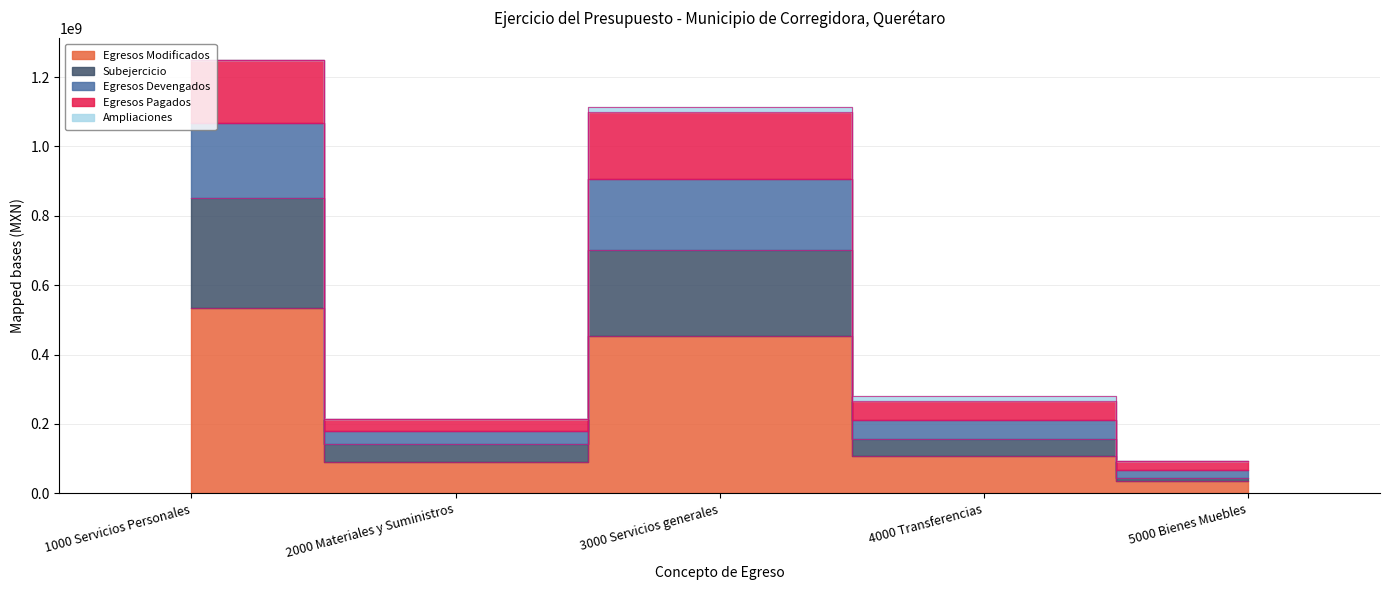

At which label is Egresos Modificados closest to 283836837?

3000 Servicios generales